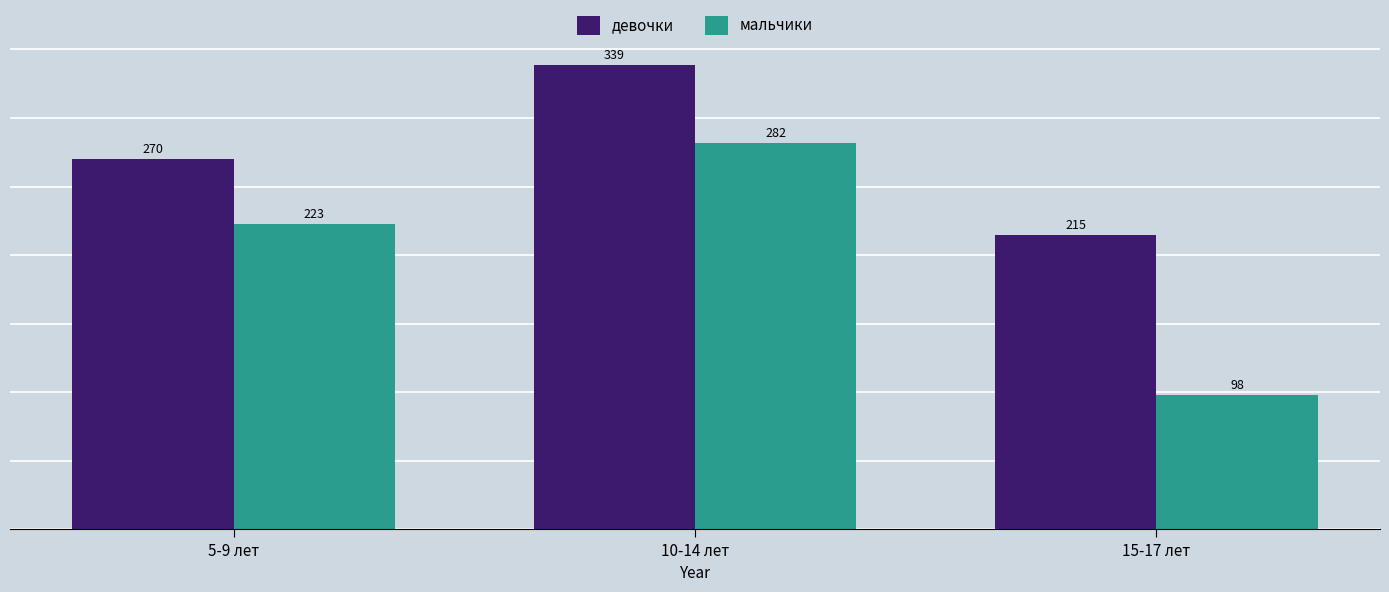

How many bars are there in total?

6